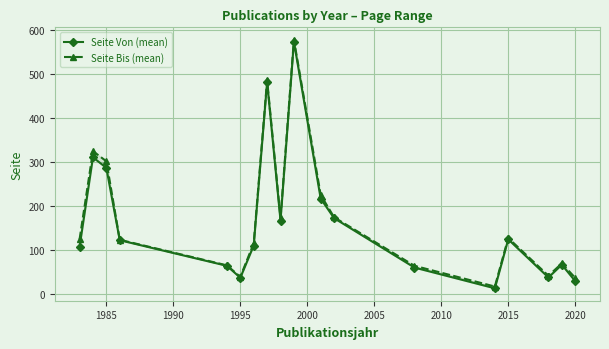

What are all the series names shown in the legend?

Seite Von (mean), Seite Bis (mean)